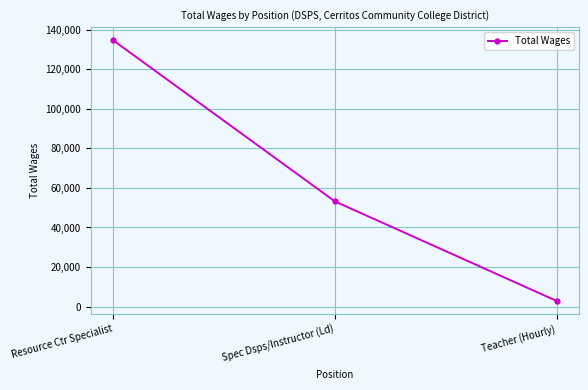

Is this an area chart (filled region under the line)?

No